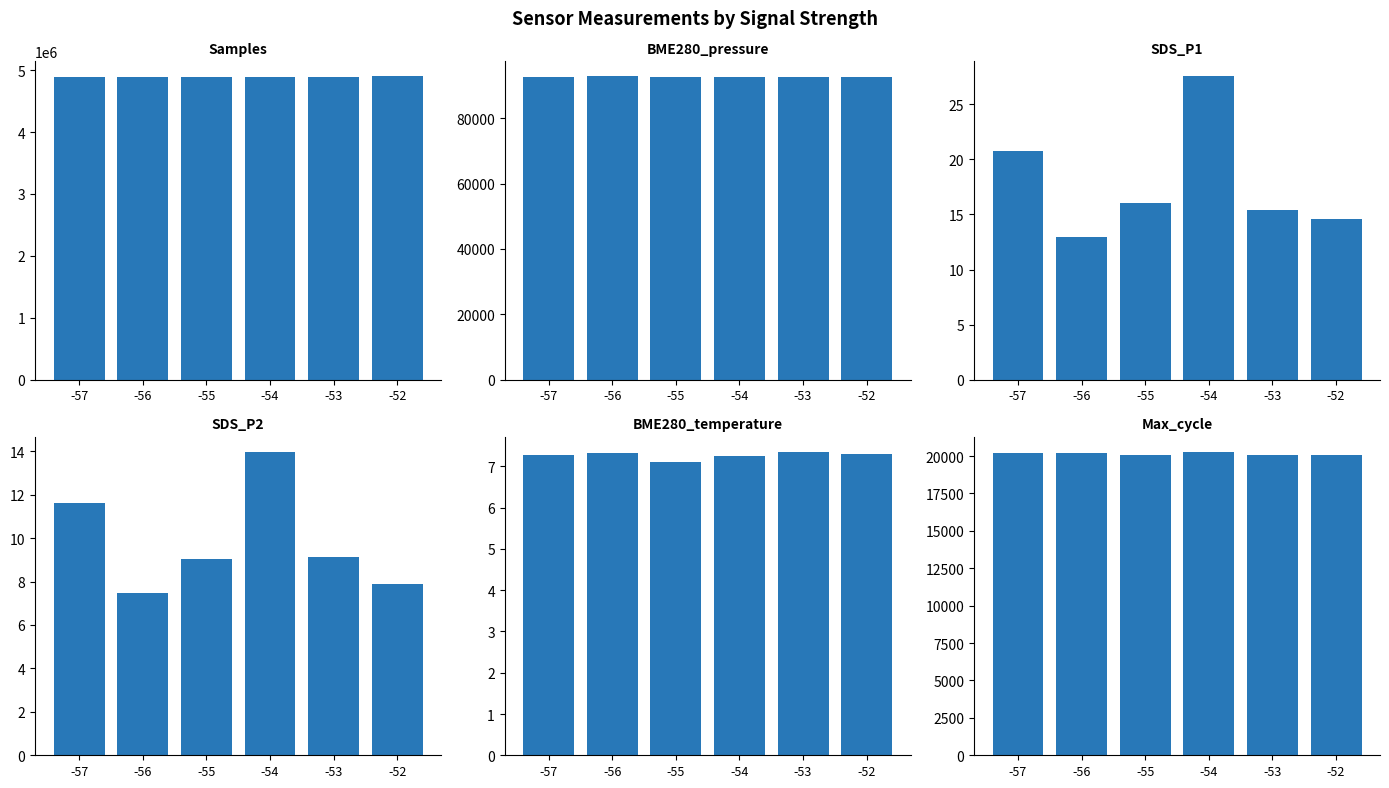

What is the minimum value shown in the chart?

7.1